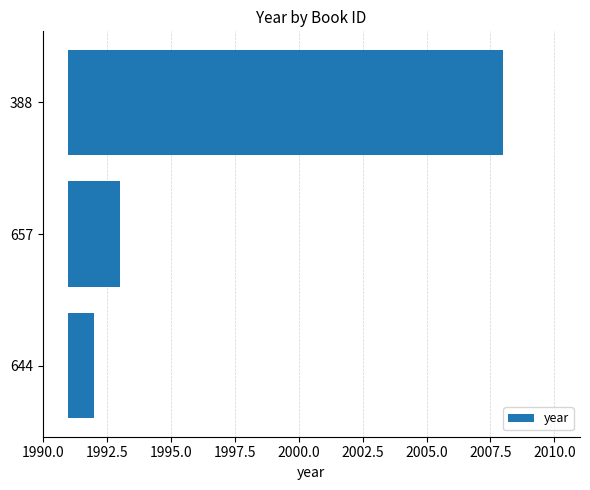

Count the number of categories in the chart.

3